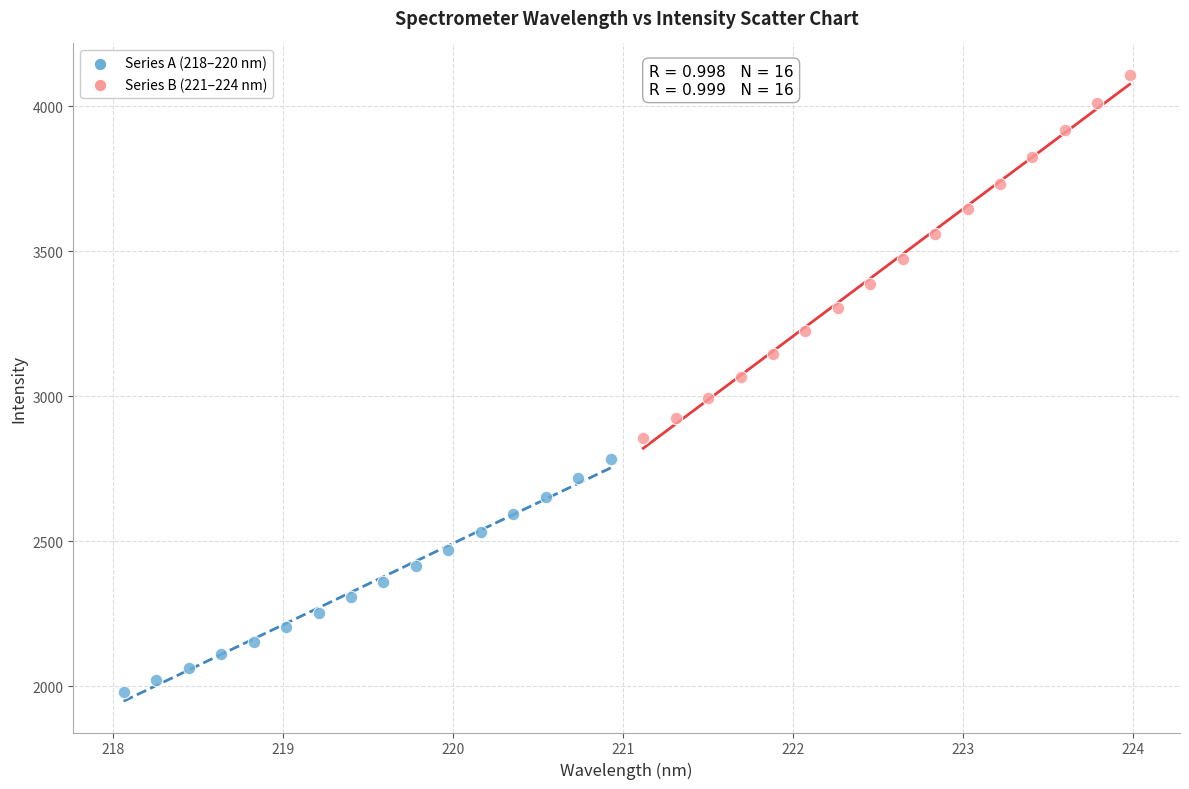

Which series has the widest spread of Y values?

Series B (221–224 nm)